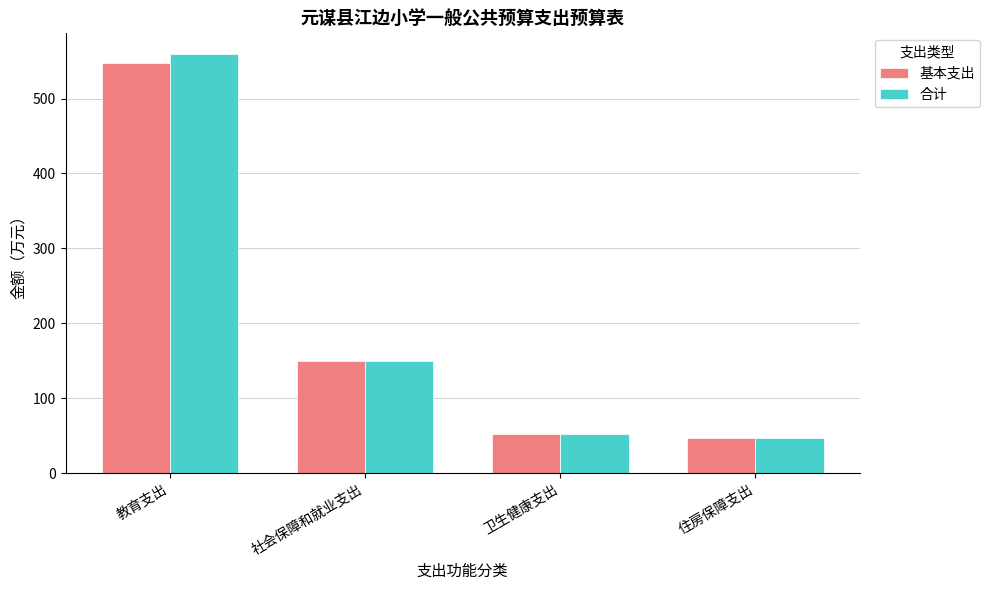

How many series are shown in this chart?

2